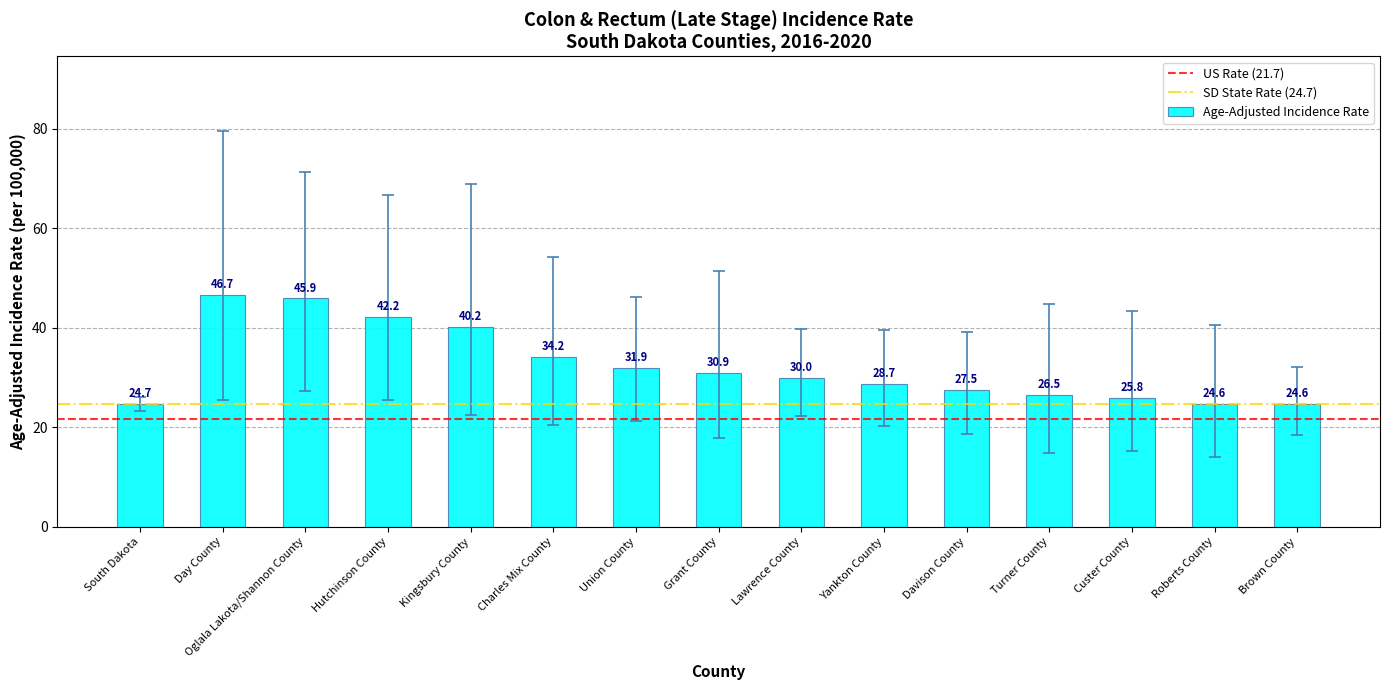

What is the sum of all values?

484.4